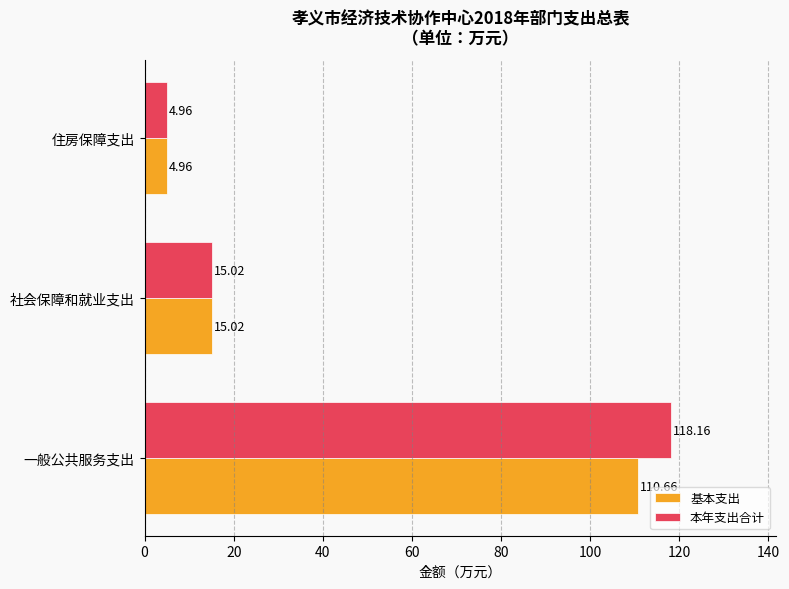

Which series has the widest spread of values?

本年支出合计